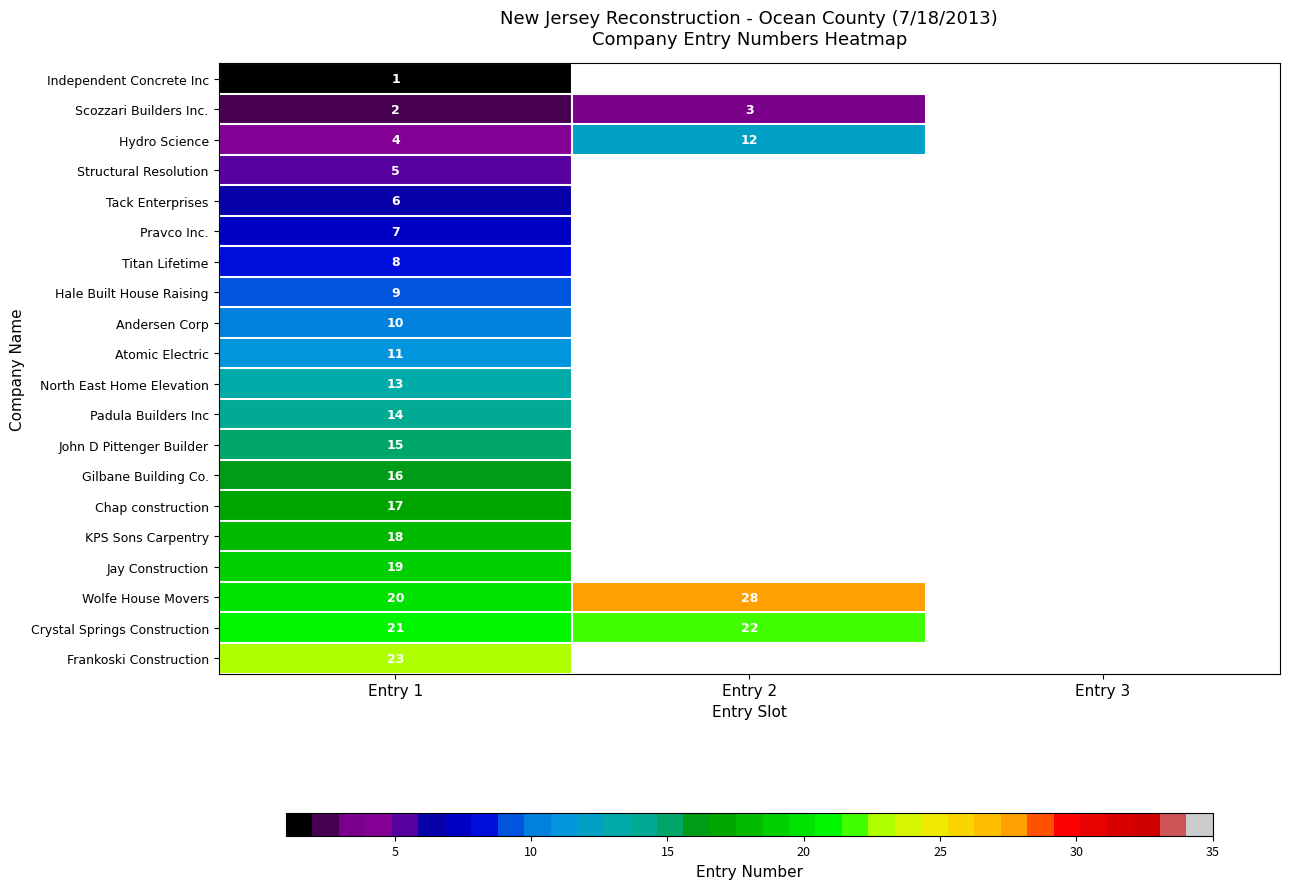

What is the total value across all series at Entry 1?

239